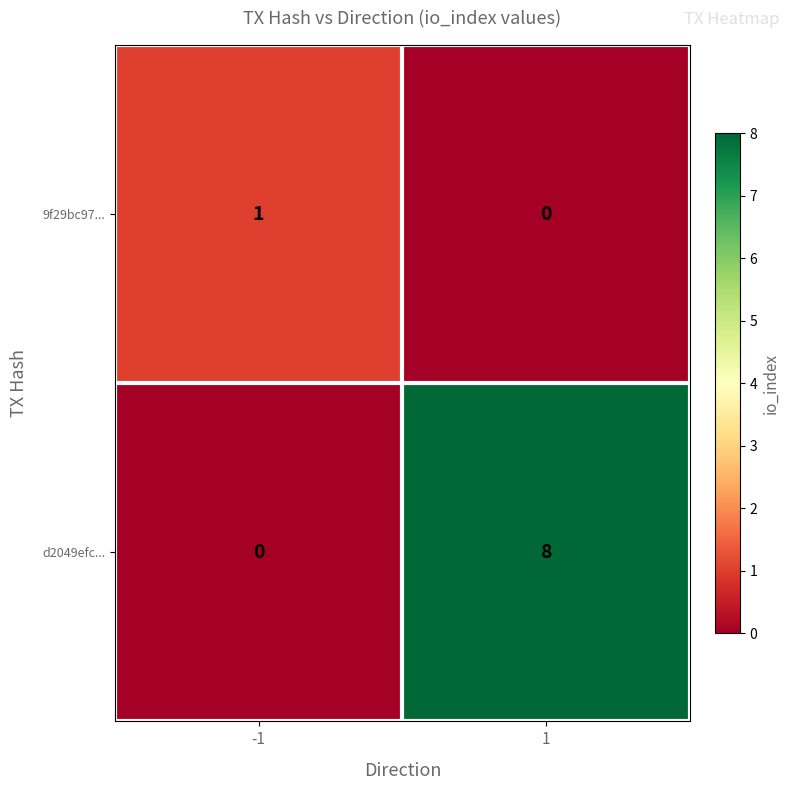

Is it true that 9f29bc97... equals 0 at 1?

True